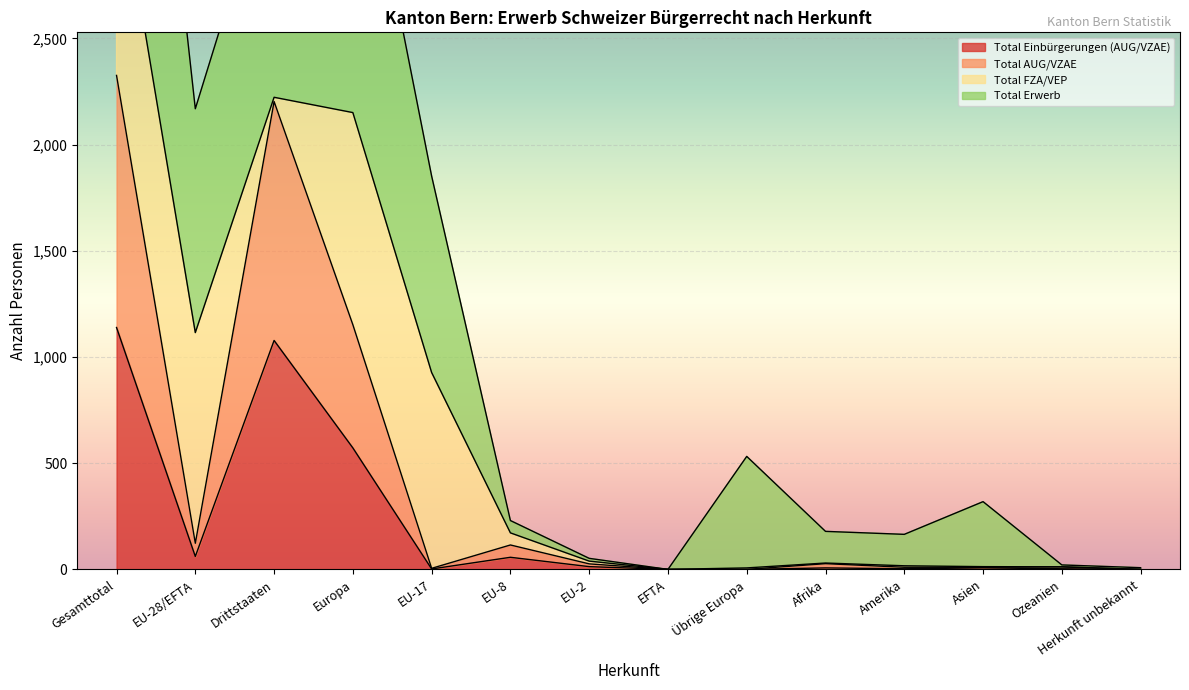

Which category has the lowest value across all series?

EFTA